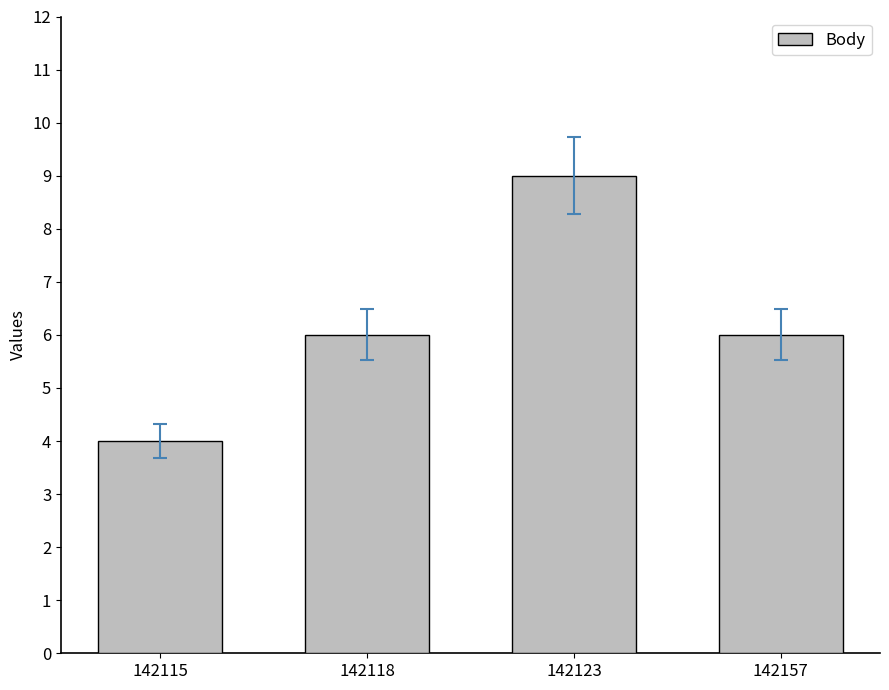

Approximately how many times larger is the value at 142115 compared to 142118?

0.7